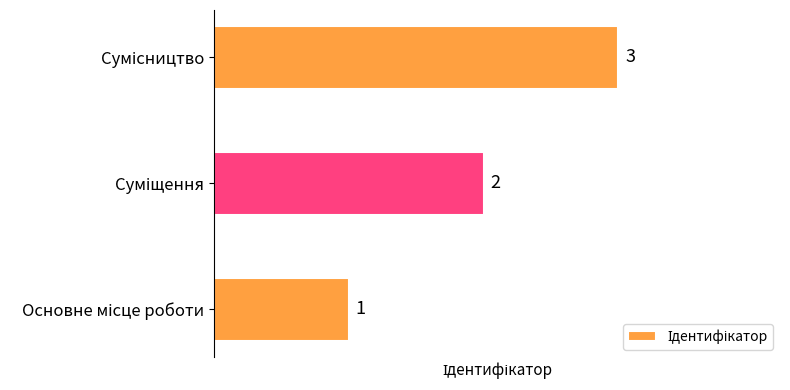

What is the minimum value shown in the chart?

1